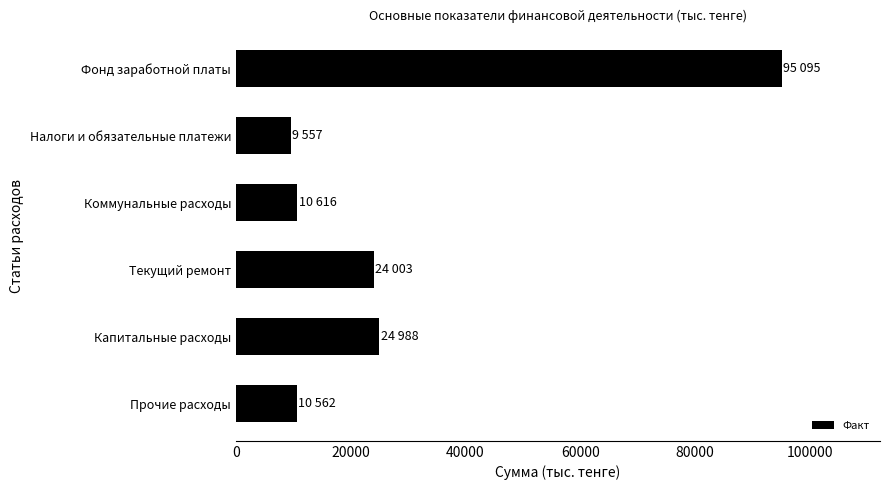

What is the difference between the maximum and minimum values?

85538.1